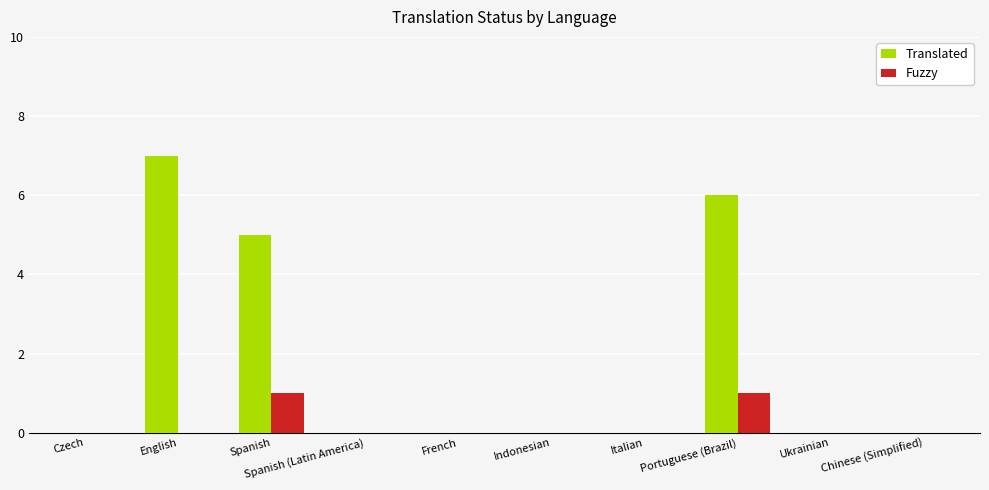

How many data points does each series have?

10